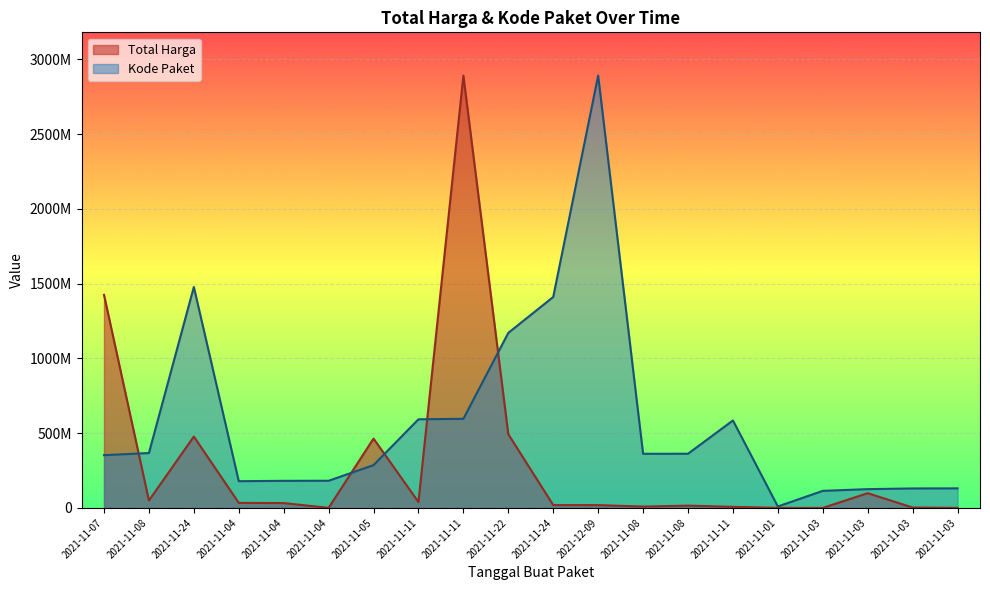

List the series in order of their peak value, highest first.

Total Harga, Kode Paket